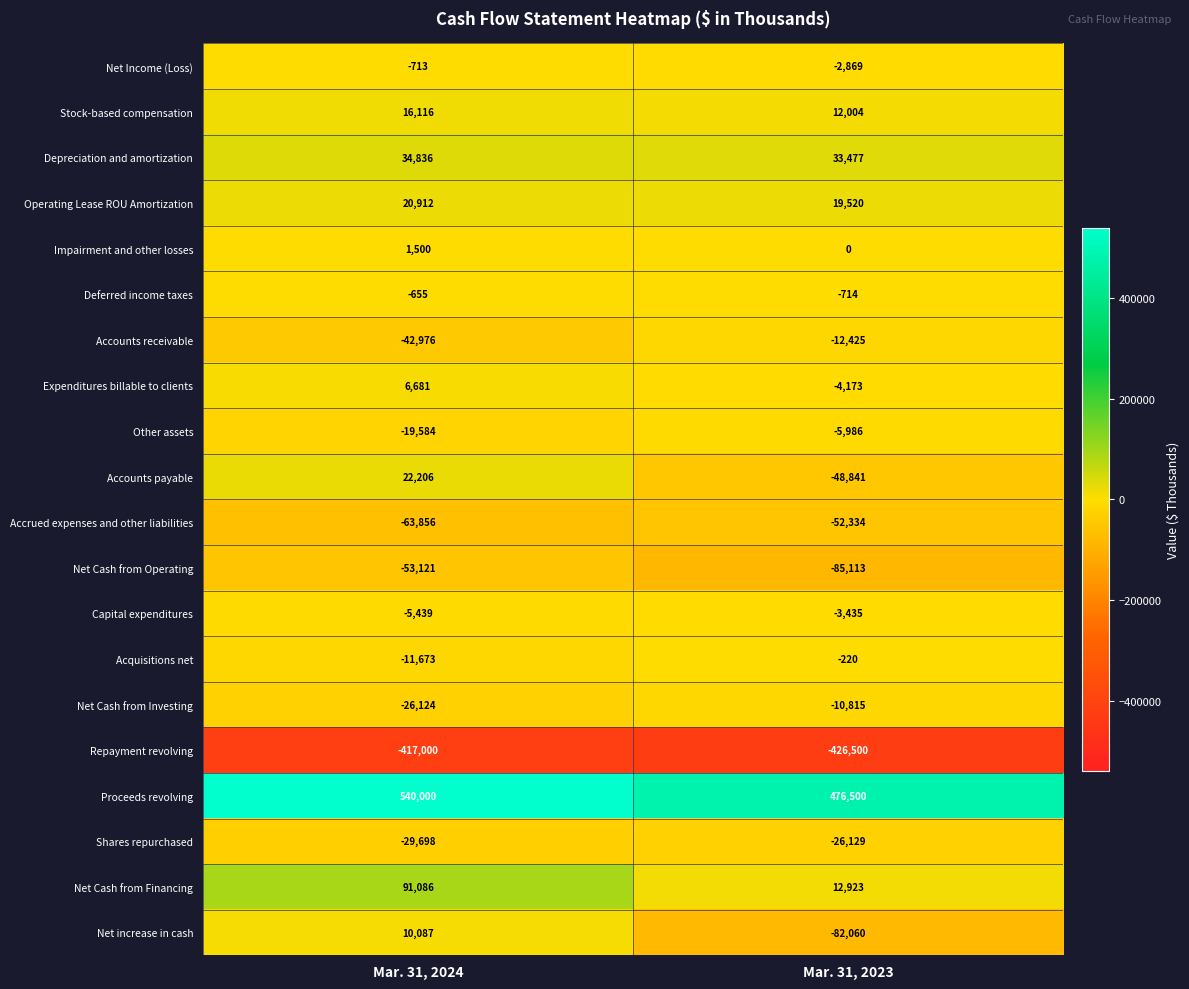

Where is Capital expenditures nearest to the value -4437?

Mar. 31, 2024